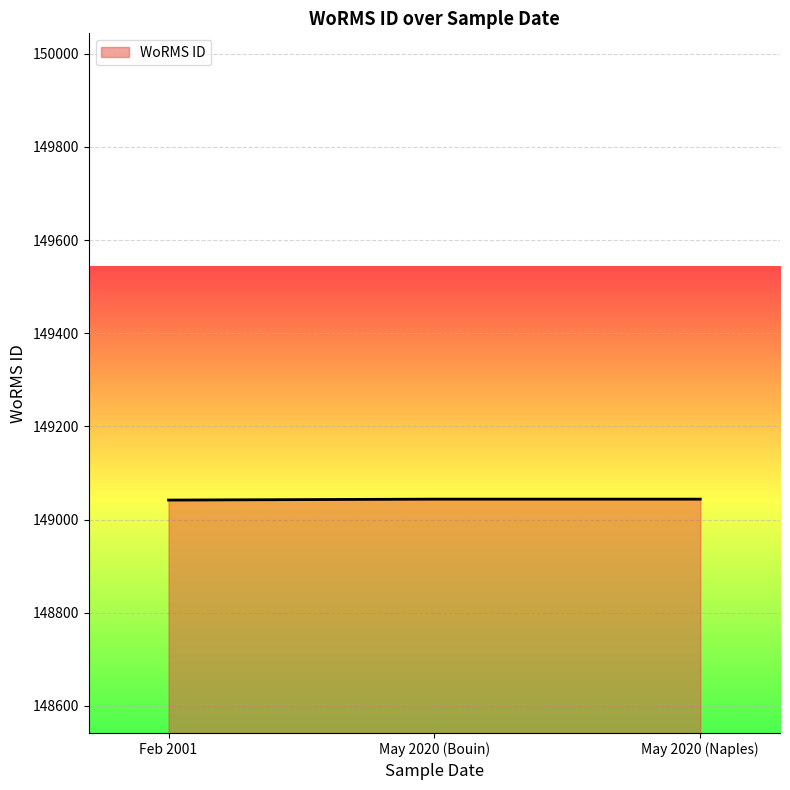

The value at Feb 2001 is 55339. True or false?

False